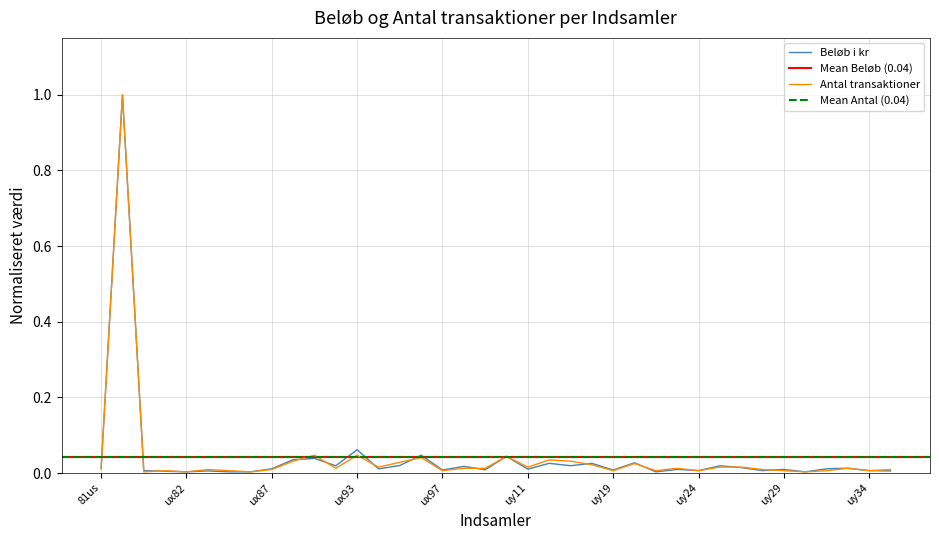

At which category does Antal transaktioner reach its first local valley?

ux80